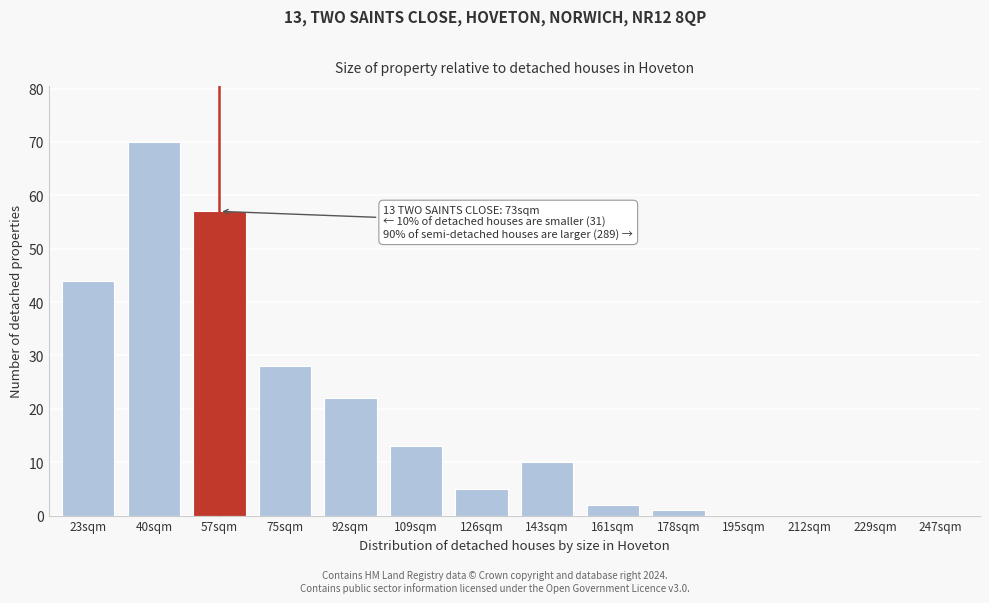

Reading left to right, what are all the values shown in this chart?

23sqm=44	40sqm=70	57sqm=57	75sqm=28	92sqm=22	109sqm=13	126sqm=5	143sqm=10	161sqm=2	178sqm=1	195sqm=0	212sqm=0	229sqm=0	247sqm=0